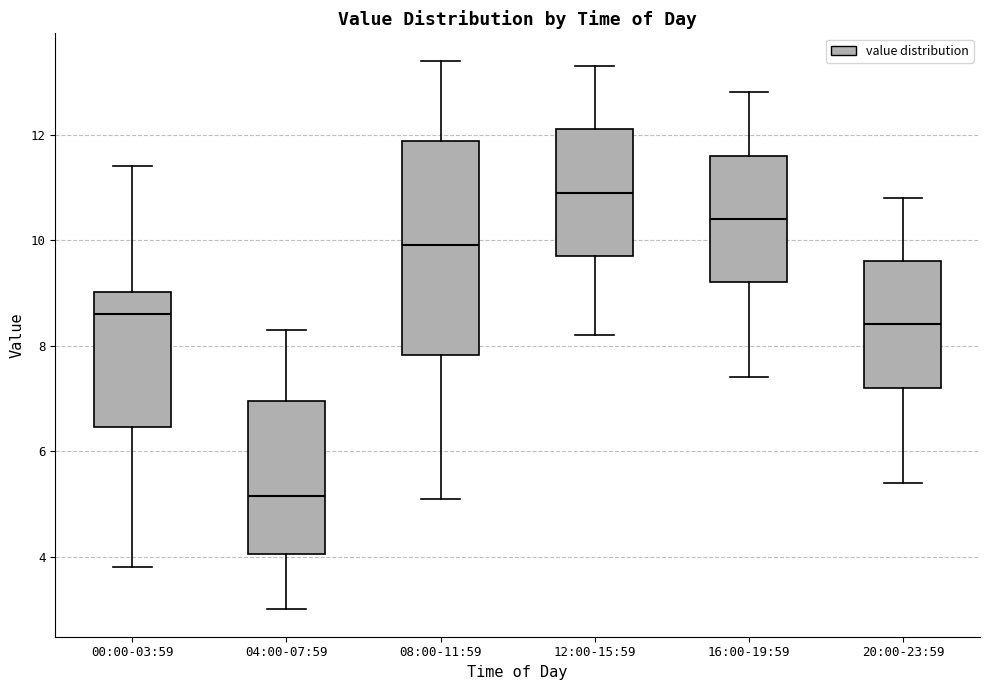

Which box is the tallest, from its lower edge to its upper edge?

08:00-11:59